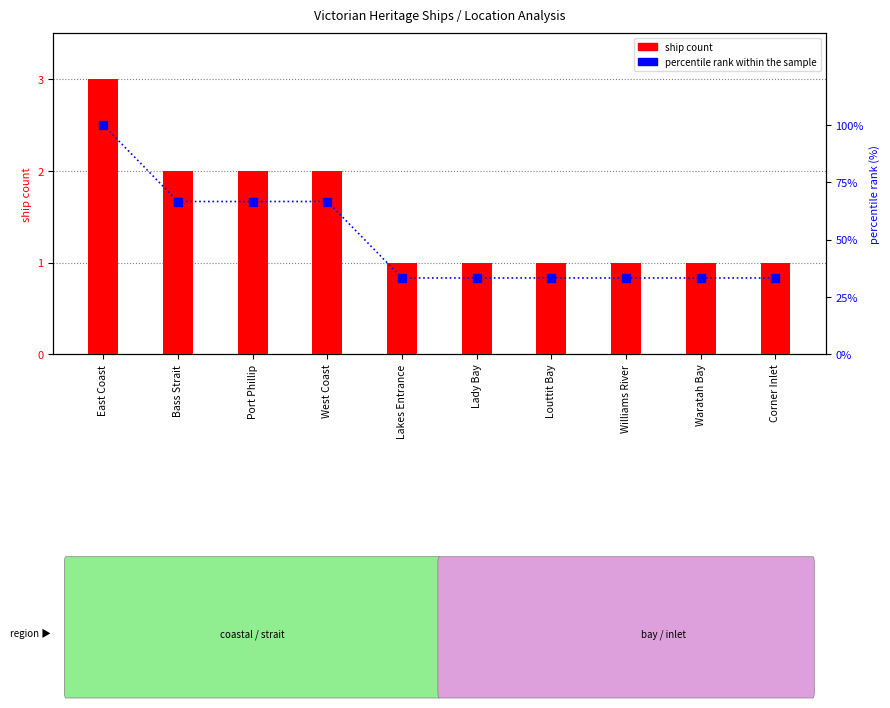

What are all the series names shown in the legend?

ship count, percentile rank within the sample